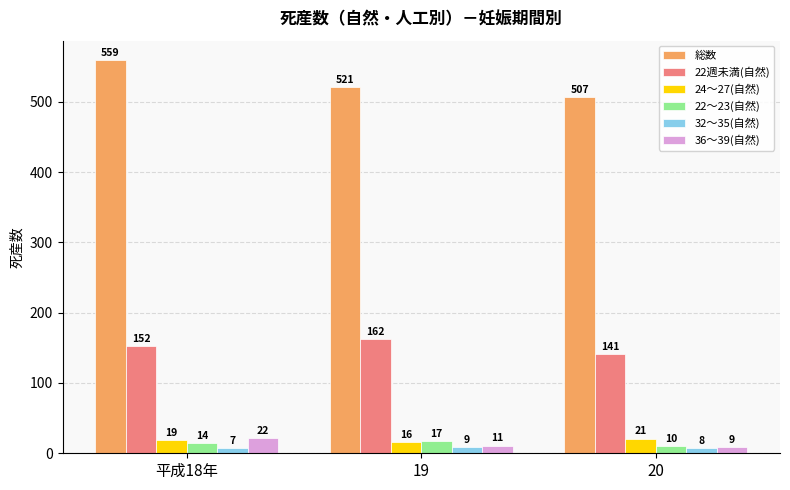

Rank the categories by 36～39(自然) value from highest to lowest.

平成18年, 19, 20